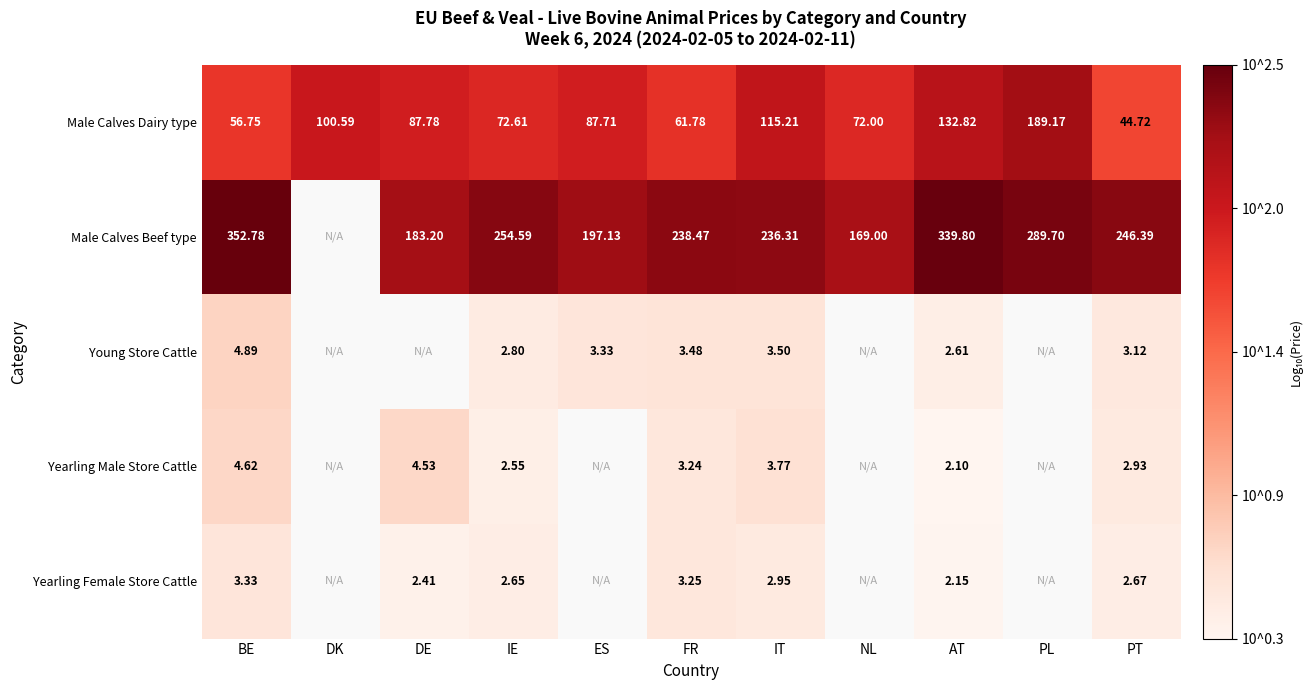

At IE, list the series in order from largest to smallest.

Male Calves Beef type, Male Calves Dairy type, Young Store Cattle, Yearling Female Store Cattle, Yearling Male Store Cattle